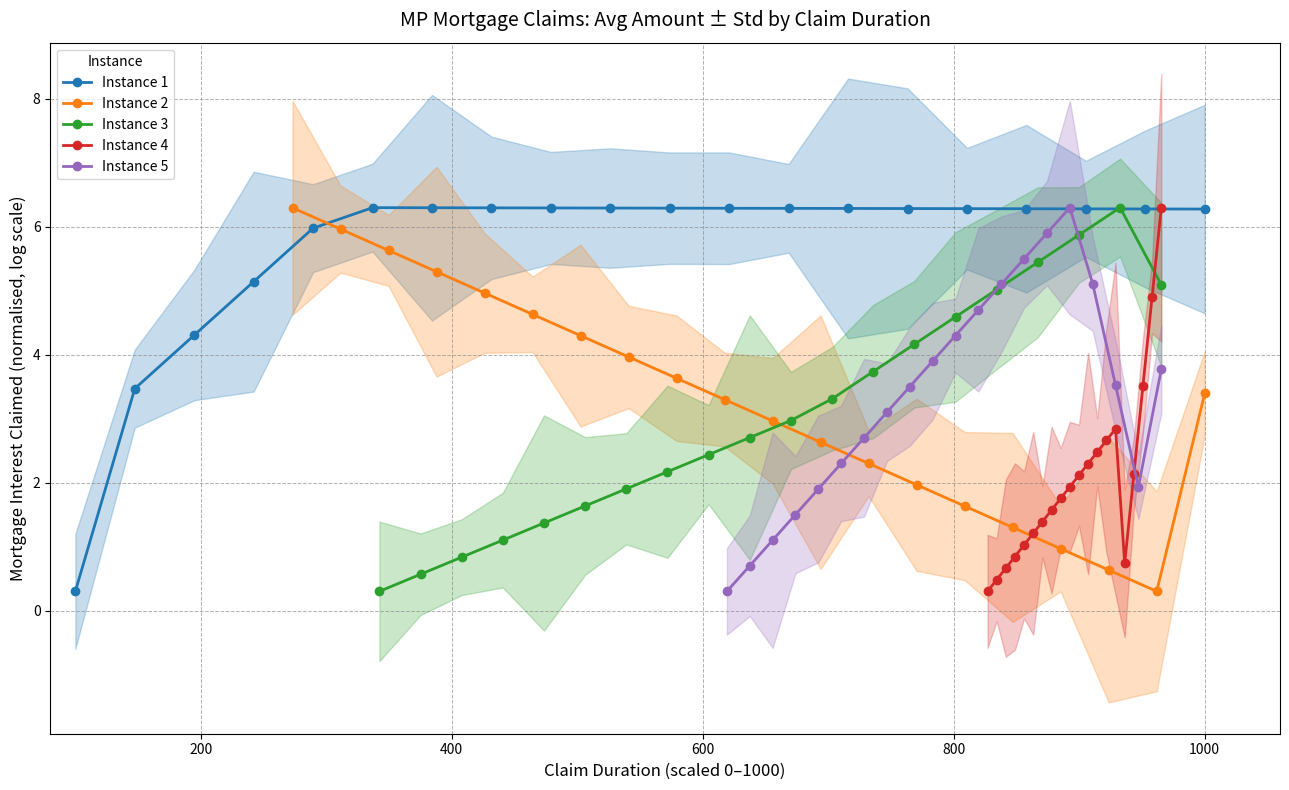

How many intersections are there between Instance 2 and Instance 1?

1